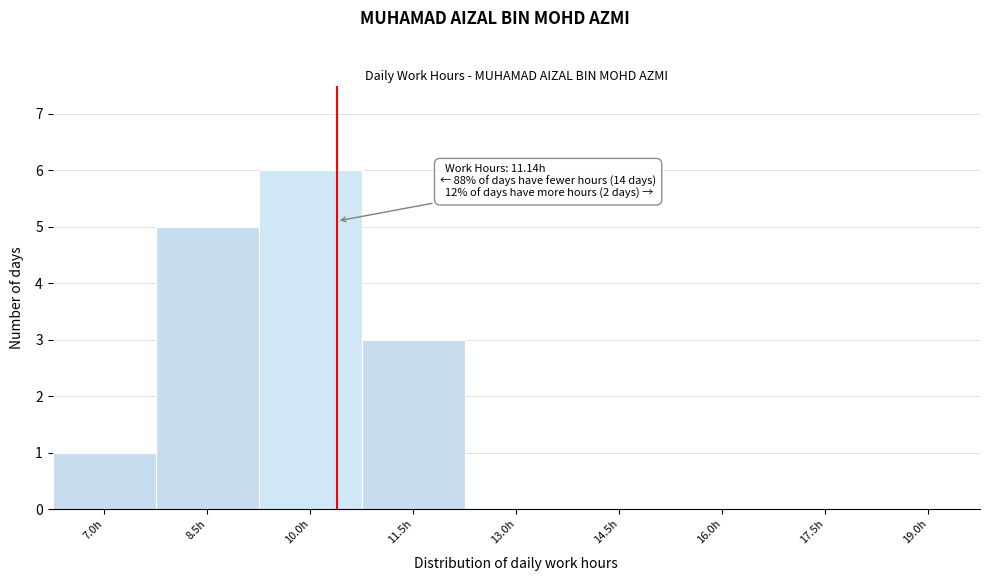

Reading left to right, list all the values displayed in this chart.

7.0h=1	8.5h=5	10.0h=6	11.5h=3	13.0h=0	14.5h=0	16.0h=0	17.5h=0	19.0h=0